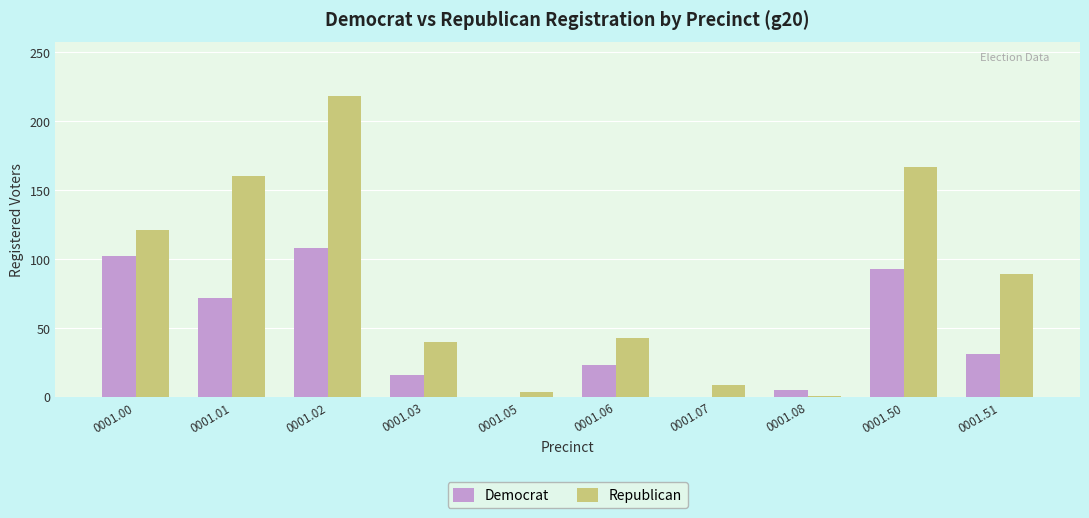

Is the value of Republican at 0001.05 greater than the value of Democrat at 0001.07?

Yes